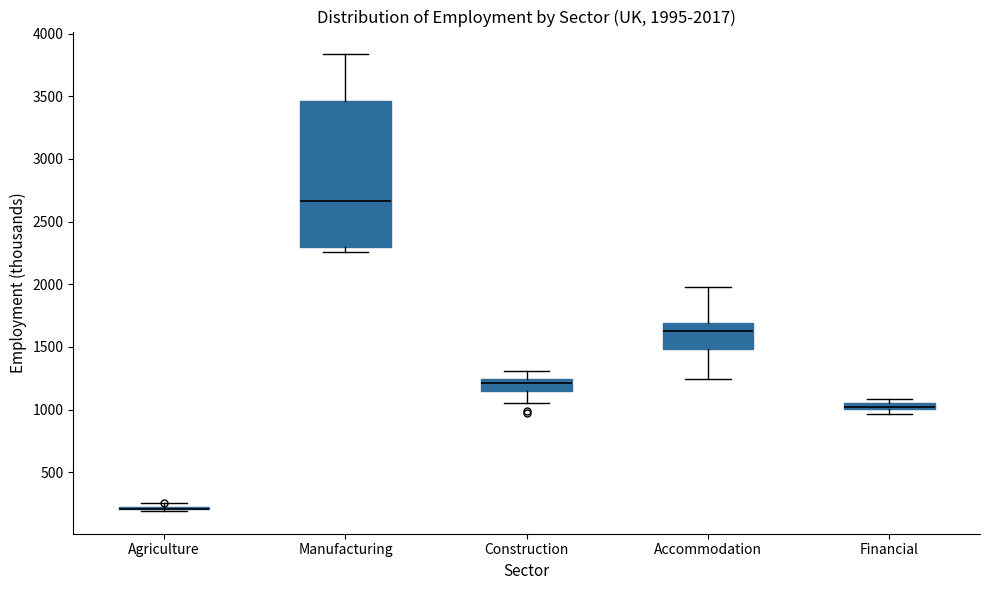

Comparing the boxes themselves (not the whiskers), which one is the tallest?

Manufacturing